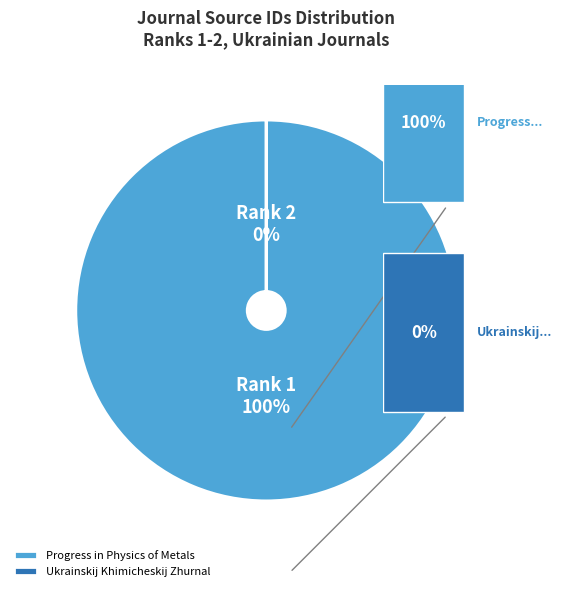

How many slices are in this pie chart?

2